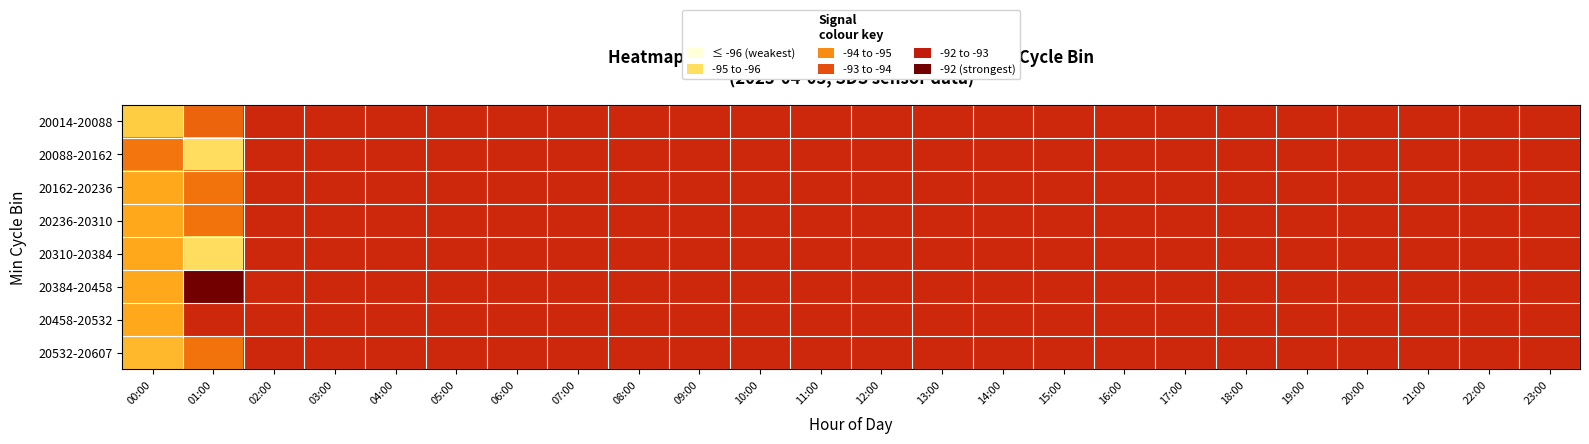

At which category does the chart reach its minimum across all series?

01:00